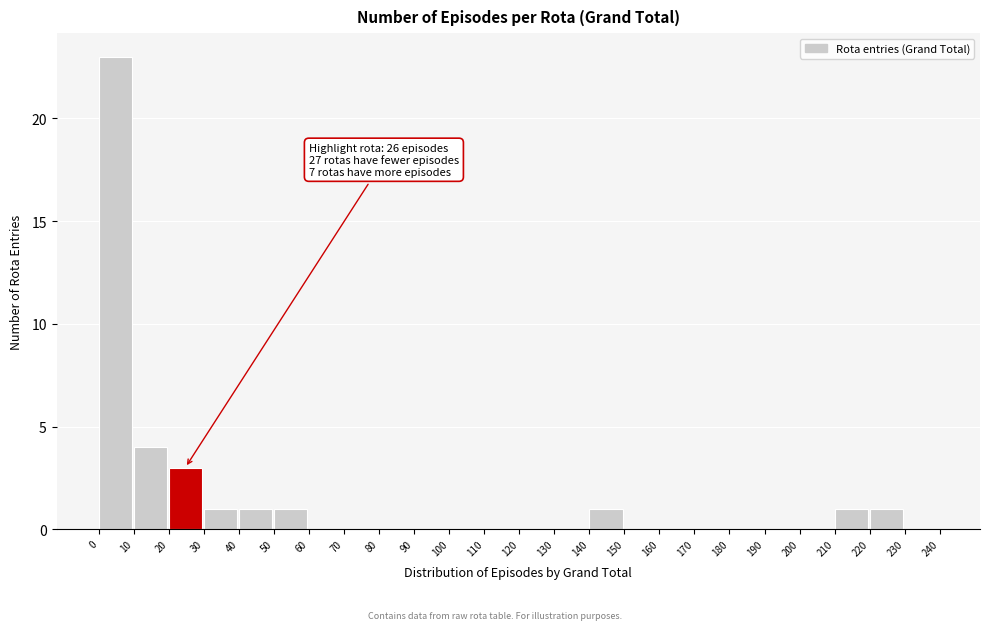

Over which range of the x-axis is the bar tallest?

0 to 10